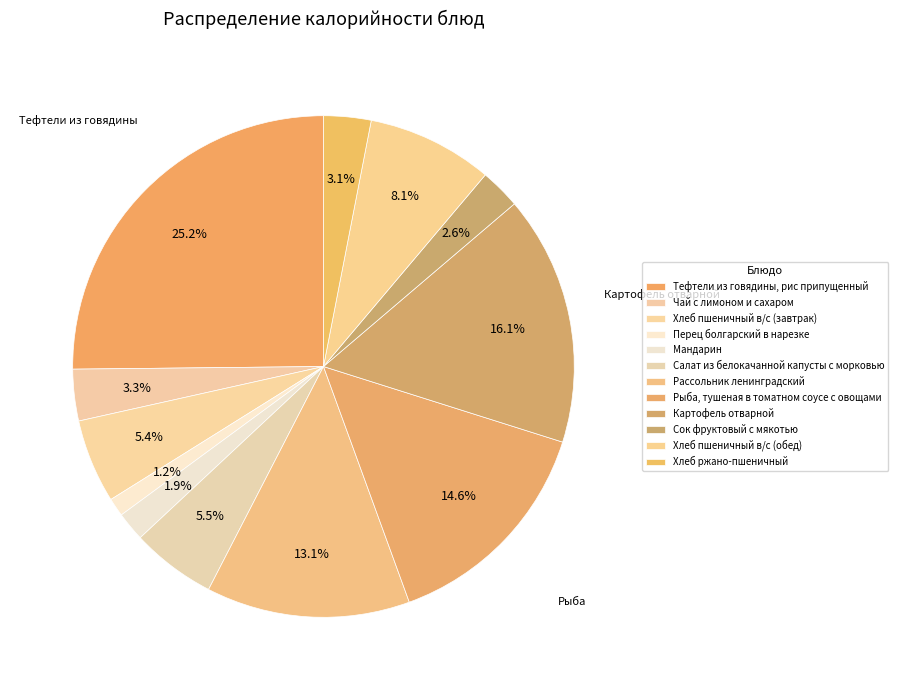

Which slice is the smallest?

Перец болгарский в нарезке